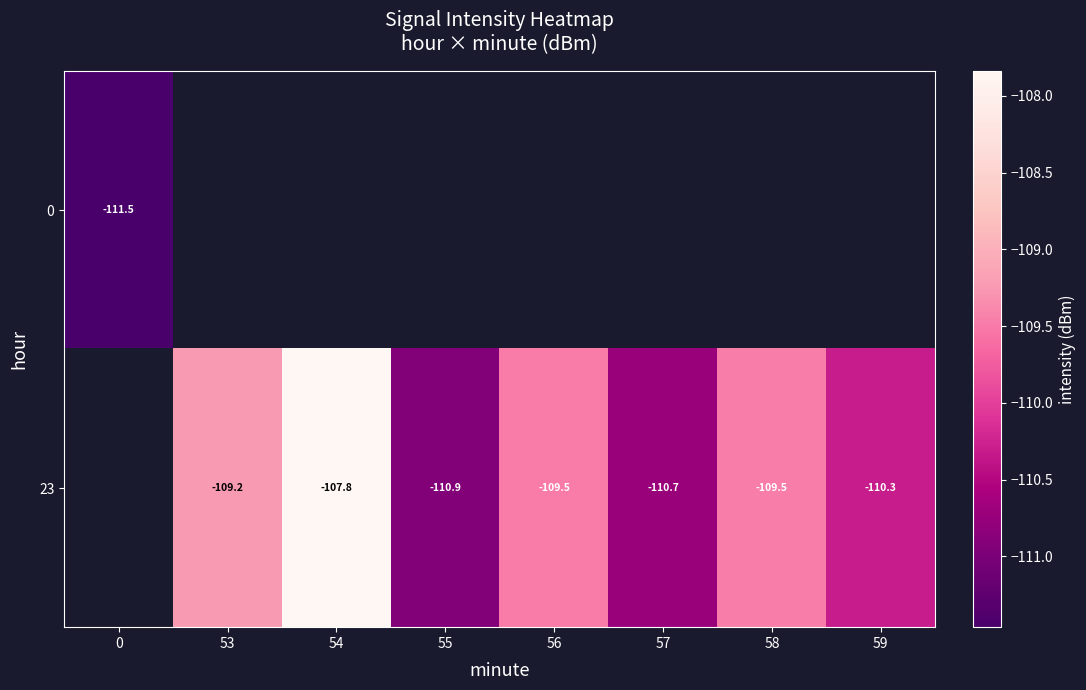

What is the lowest value of the 0 series?

-111.5